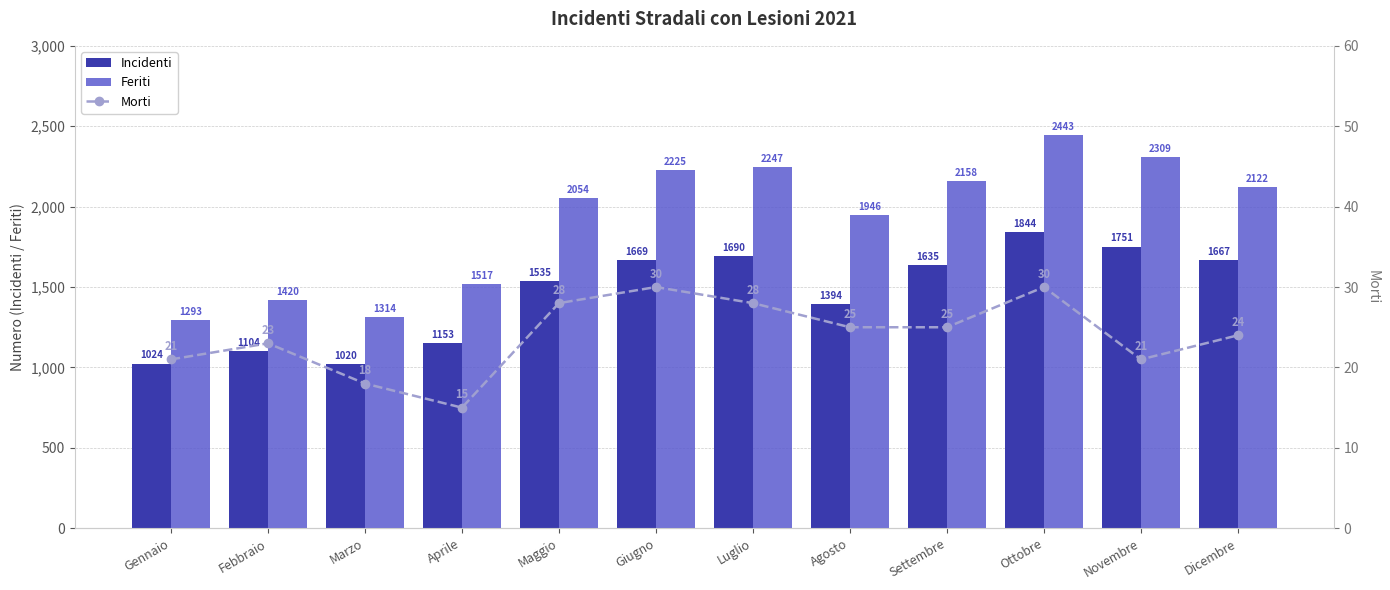

Are the bars horizontal?

No